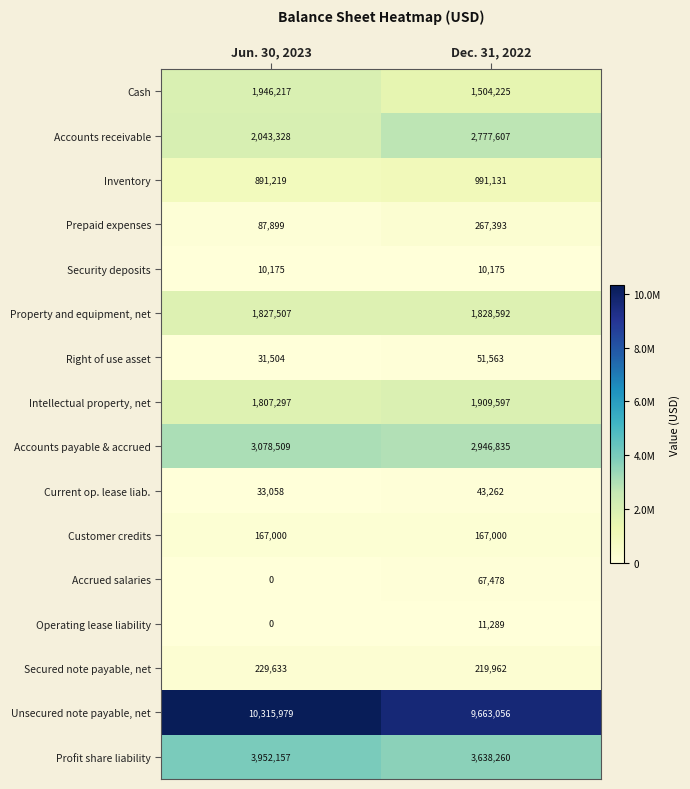

Which series has the widest spread of values?

Accounts receivable